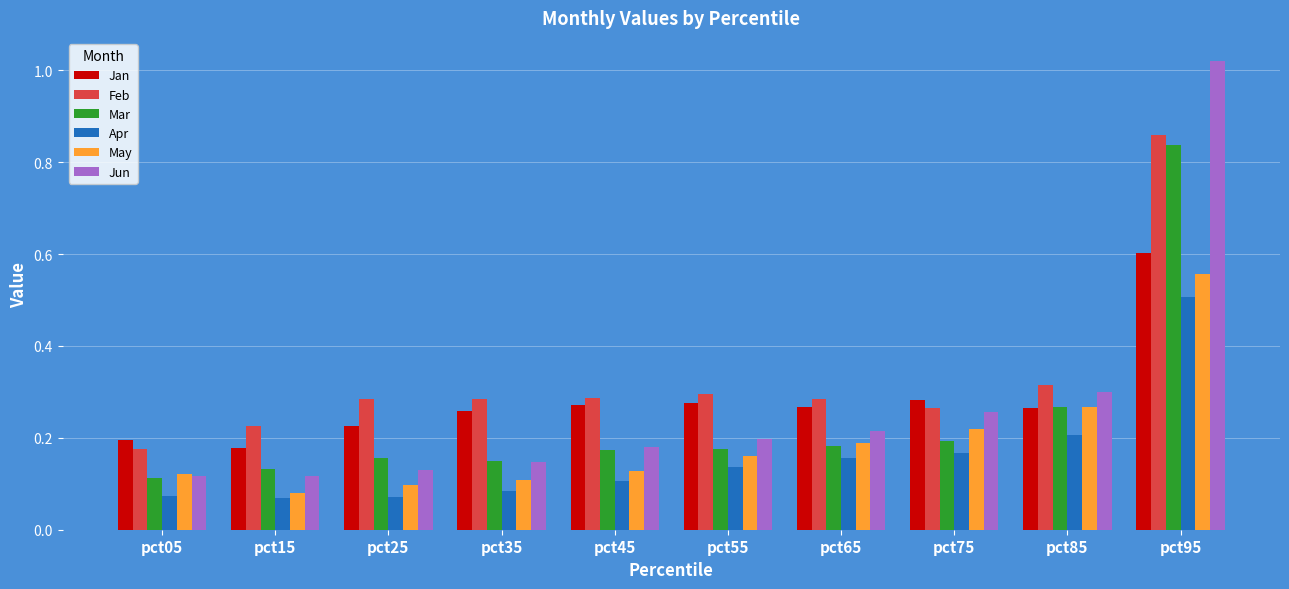

The Jan series shows 0.3 at pct35. True or false?

True